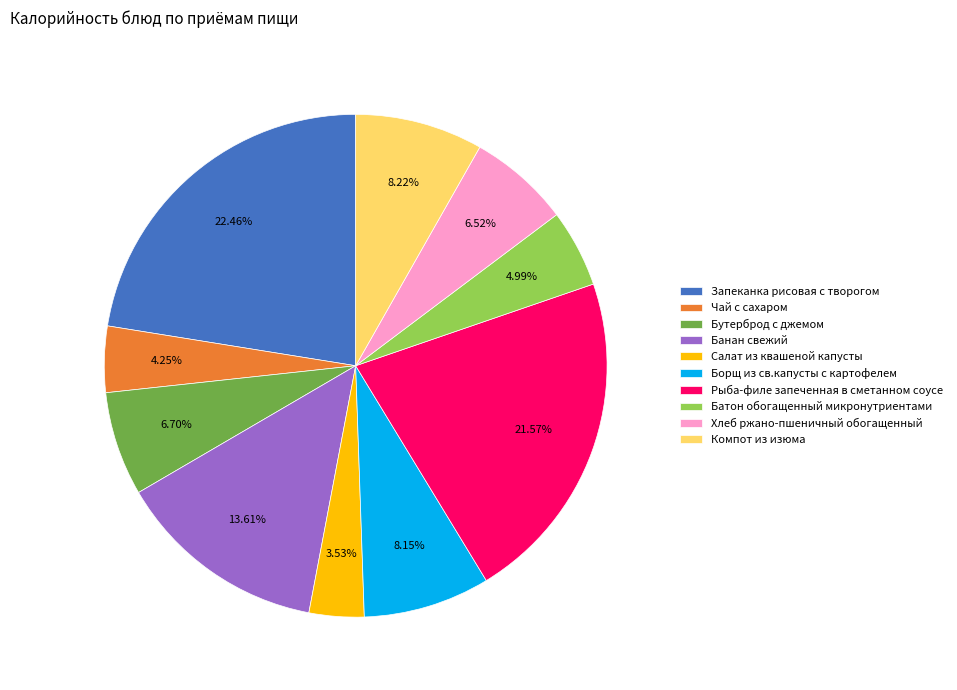

To the nearest percent, what is the combined percentage of Запеканка рисовая с творогом and Чай с сахаром?

27%